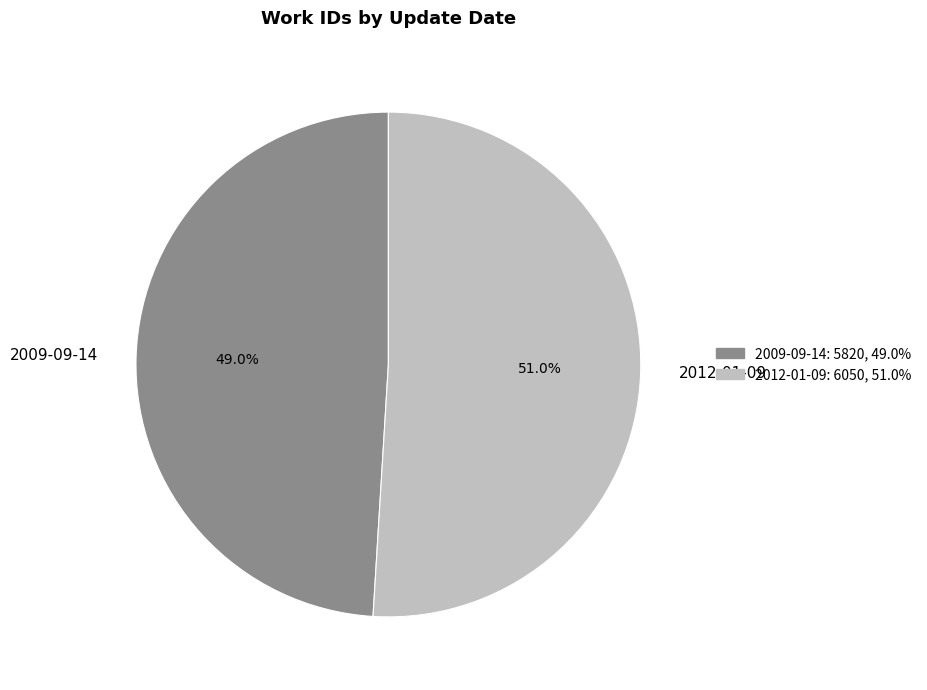

The 2009-09-14 slice represents 49% of the pie. True or false?

True